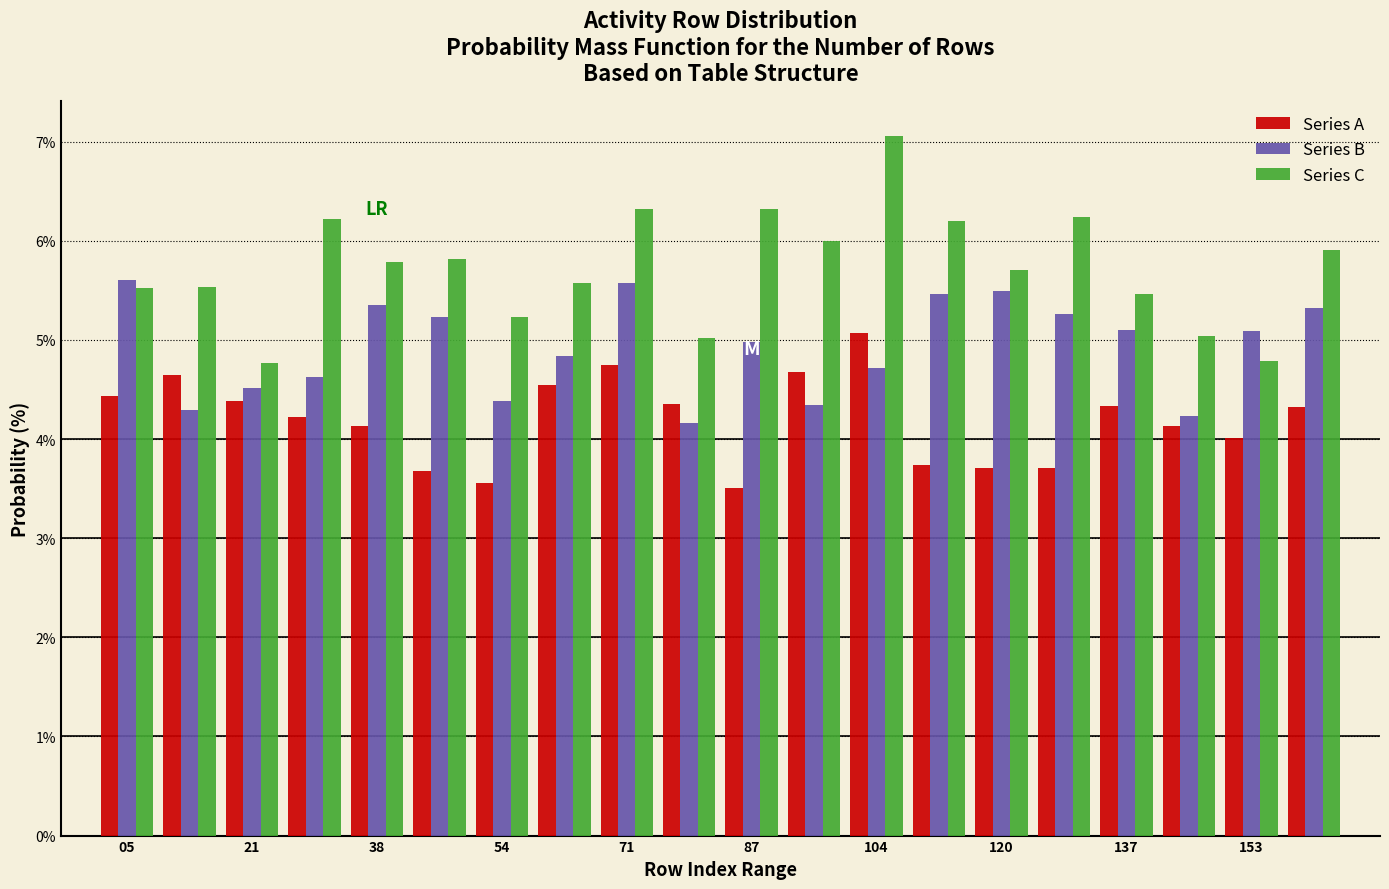

Reading left to right, transcribe this chart: for each range on the x-axis, give the height of each series' bar. Neither the bar edges nor the heights are printed on the chart, so give them approximately, as read against the axes.

2 to 10: Series A=4.4	Series B=5.6	Series C=5.5
10 to 18: Series A=4.7	Series B=4.3	Series C=5.5
18 to 26: Series A=4.4	Series B=4.5	Series C=4.8
26 to 34: Series A=4.2	Series B=4.6	Series C=6.2
34 to 42: Series A=4.1	Series B=5.4	Series C=5.8
42 to 50: Series A=3.7	Series B=5.2	Series C=5.8
50 to 58: Series A=3.6	Series B=4.4	Series C=5.2
58 to 68: Series A=4.5	Series B=4.8	Series C=5.6
68 to 76: Series A=4.7	Series B=5.6	Series C=6.3
76 to 84: Series A=4.4	Series B=4.2	Series C=5.0
84 to 92: Series A=3.5	Series B=5.0	Series C=6.3
92 to 100: Series A=4.7	Series B=4.3	Series C=6.0
100 to 108: Series A=5.1	Series B=4.7	Series C=7.1
108 to 116: Series A=3.7	Series B=5.5	Series C=6.2
116 to 124: Series A=3.7	Series B=5.5	Series C=5.7
124 to 134: Series A=3.7	Series B=5.3	Series C=6.2
134 to 142: Series A=4.3	Series B=5.1	Series C=5.5
142 to 150: Series A=4.1	Series B=4.2	Series C=5.0
150 to 158: Series A=4.0	Series B=5.1	Series C=4.8
158 to 166: Series A=4.3	Series B=5.3	Series C=5.9